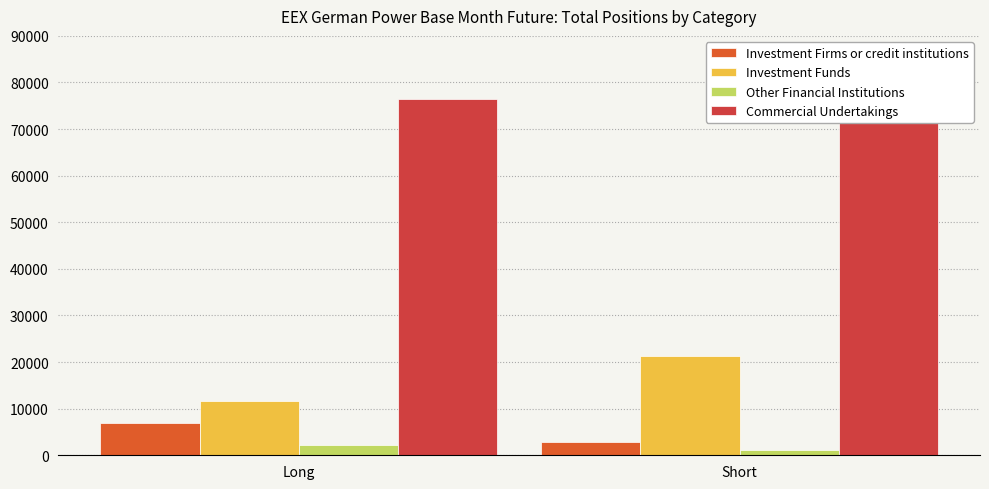

How many groups of bars are there?

2